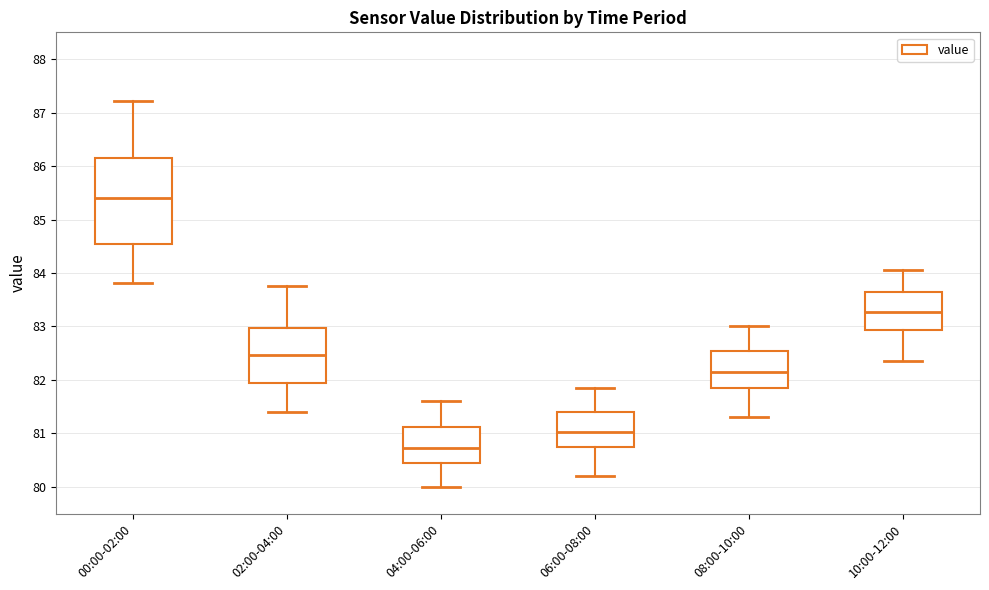

Which box is the tallest, from its lower edge to its upper edge?

00:00-02:00